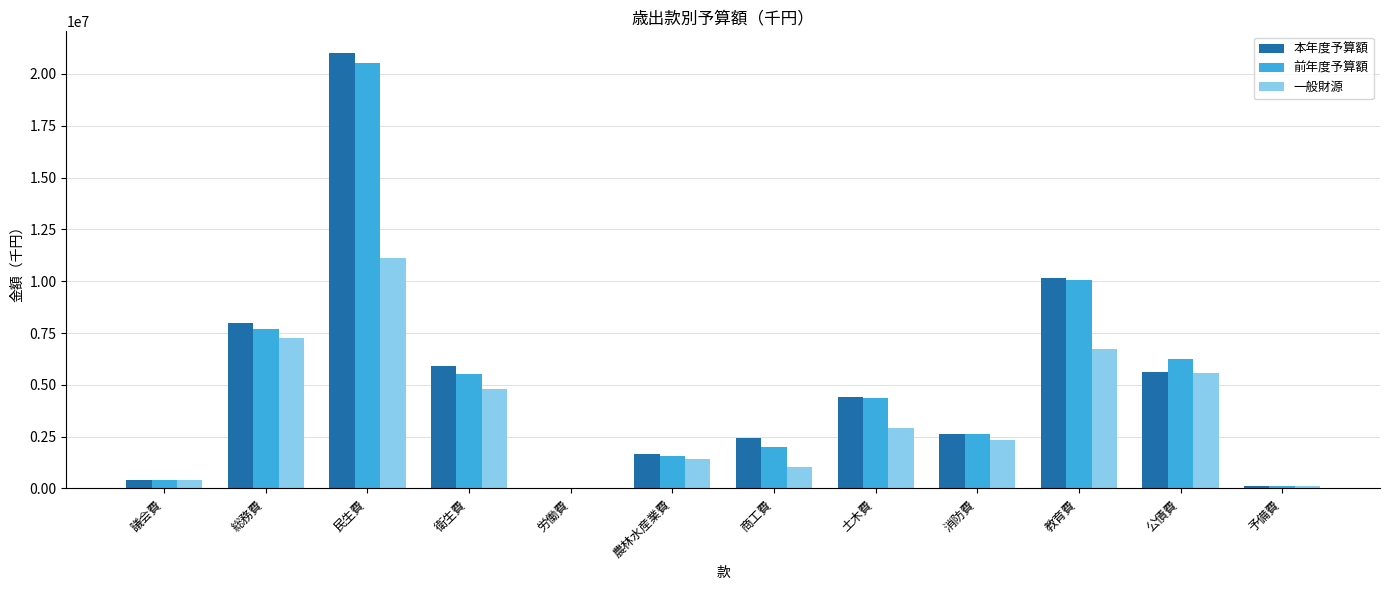

What is the sum of all 一般財源 values?

43786185